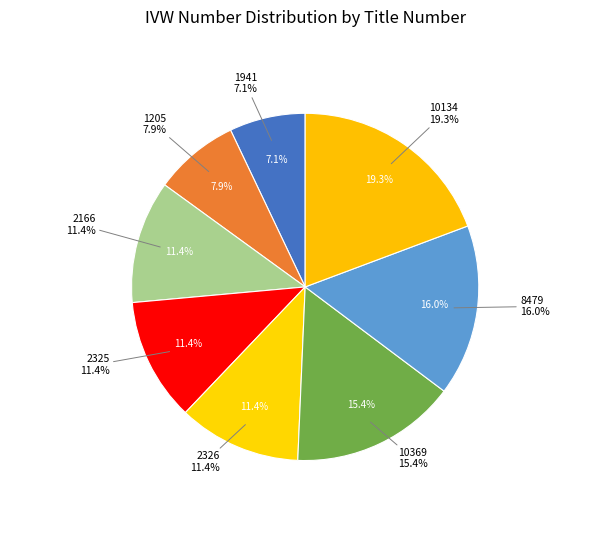

To the nearest percent, what percentage of the pie is 2166?

11%